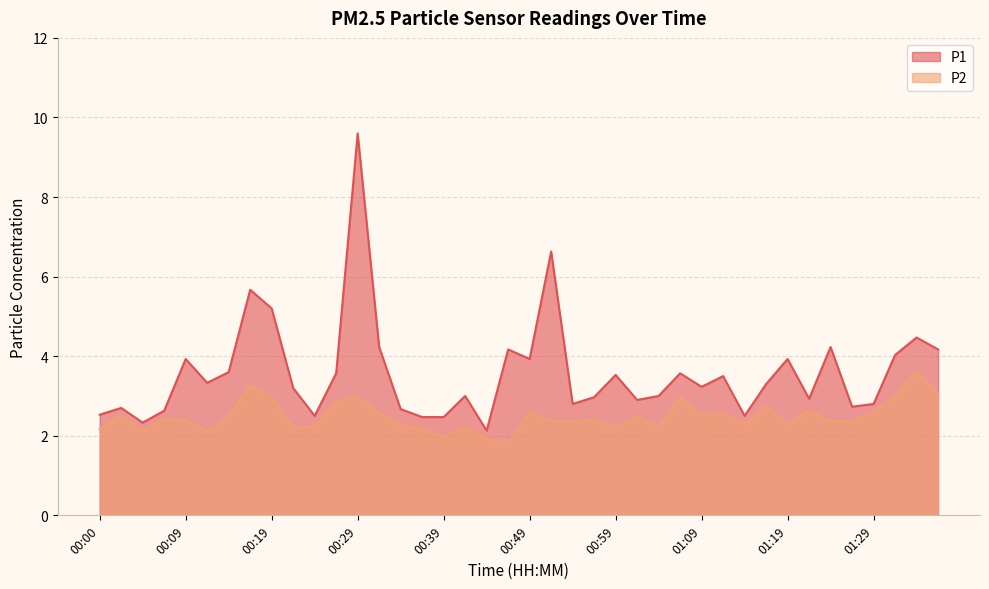

How many values in the P1 series are below 3?

16